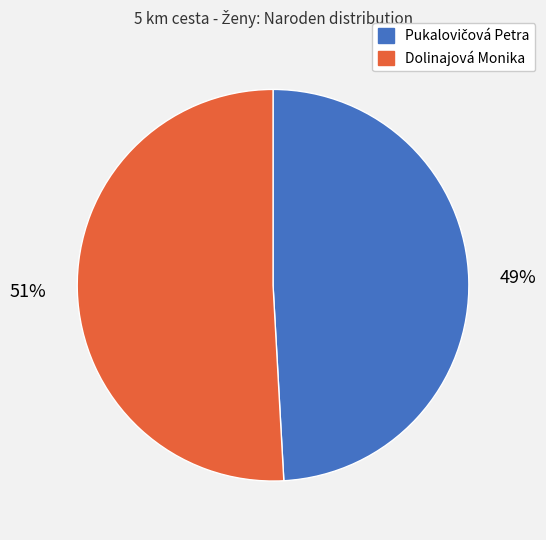

Which slice is the largest?

Dolinajová Monika